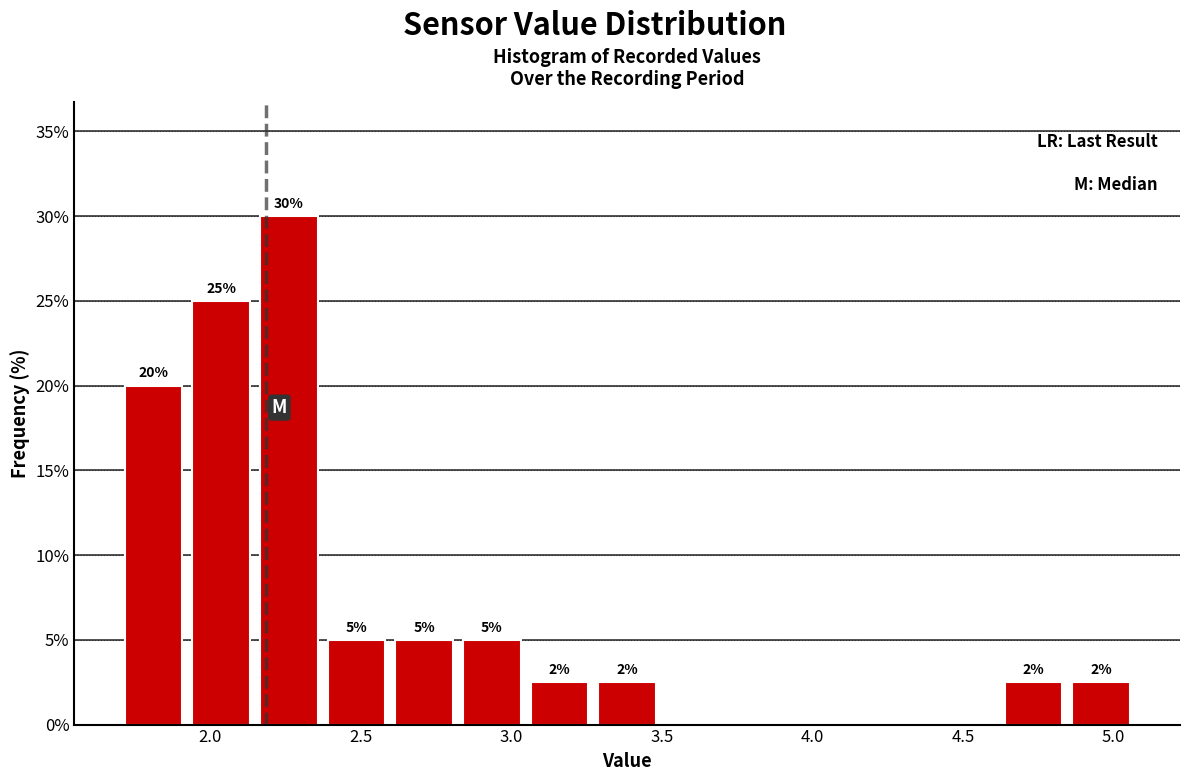

Which range on the x-axis has the tallest bar?

2.15 to 2.35